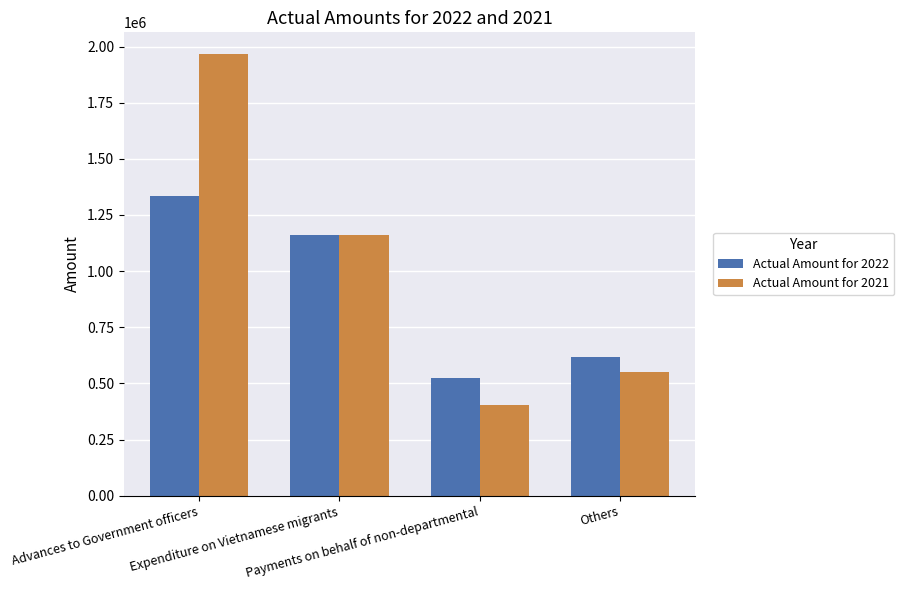

What is the value of the Actual Amount for 2022 bar at the 2nd from the left?

1161991